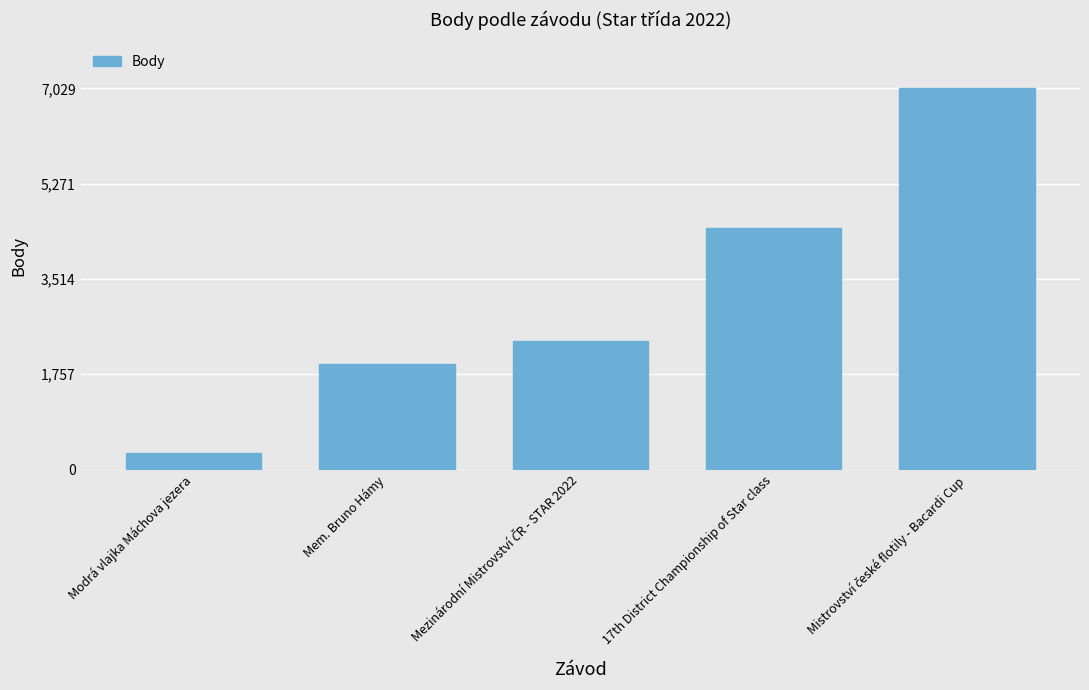

What is the maximum value shown in the chart?

7029